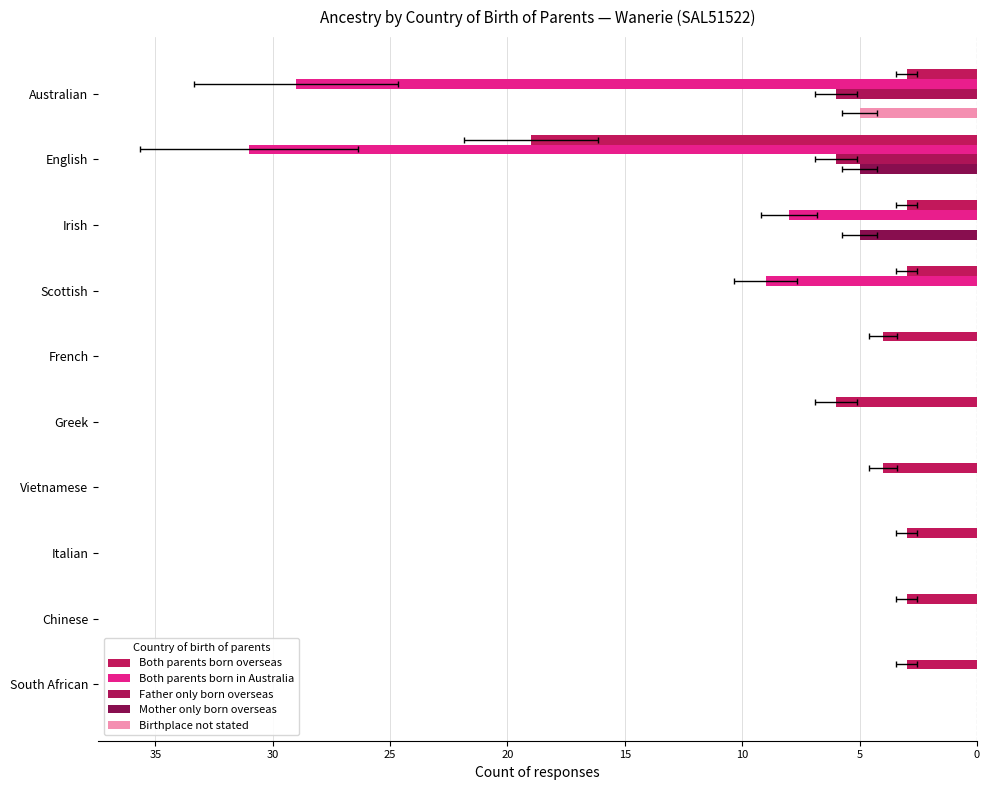

How many series are shown in this chart?

5